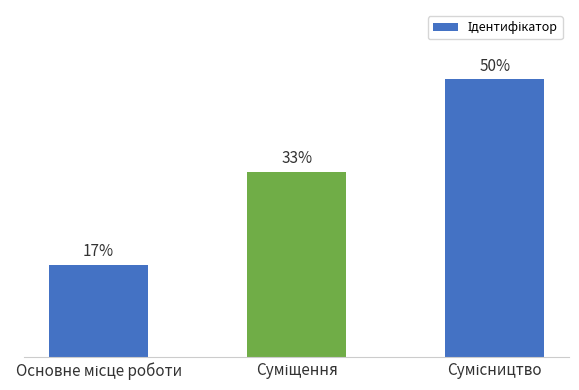

The chart shows a value of 2 at Суміщення. True or false?

True